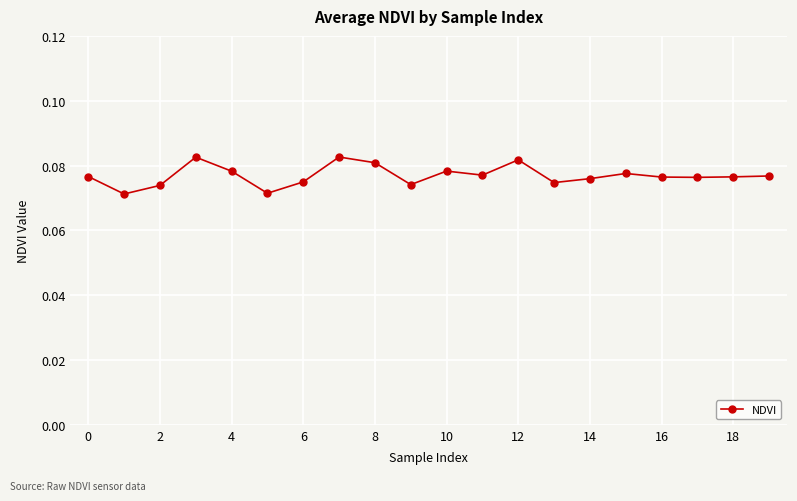

Count the values in the range 0 to 1.

20